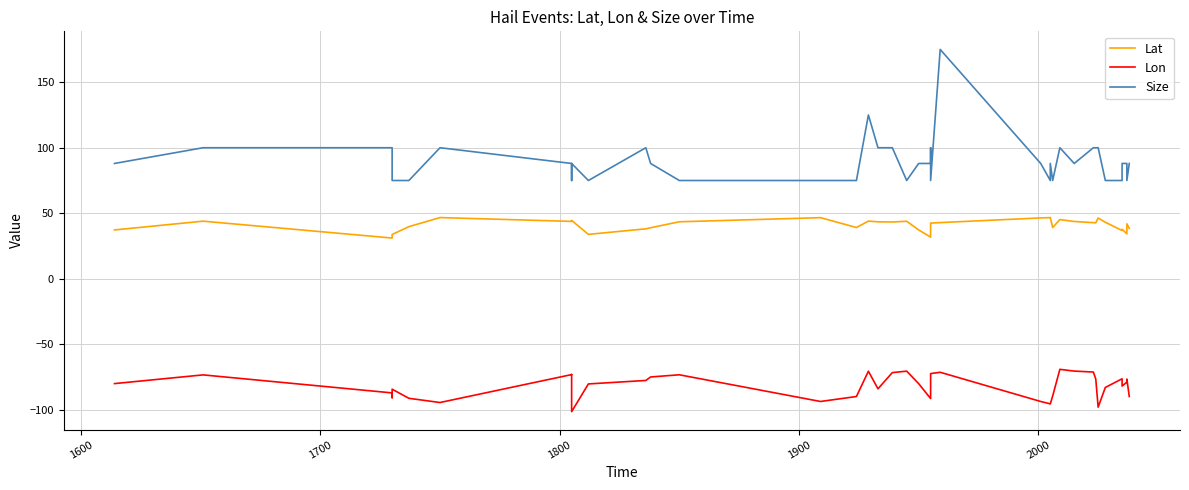

How many lines are shown in the chart?

3